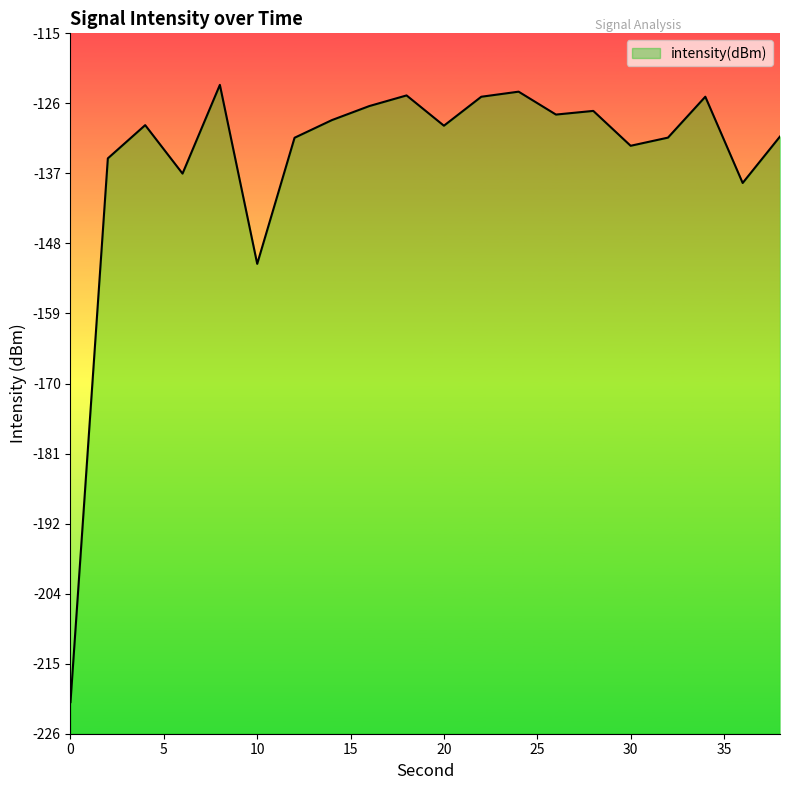

Does the chart display data point markers on the line(s)?

No